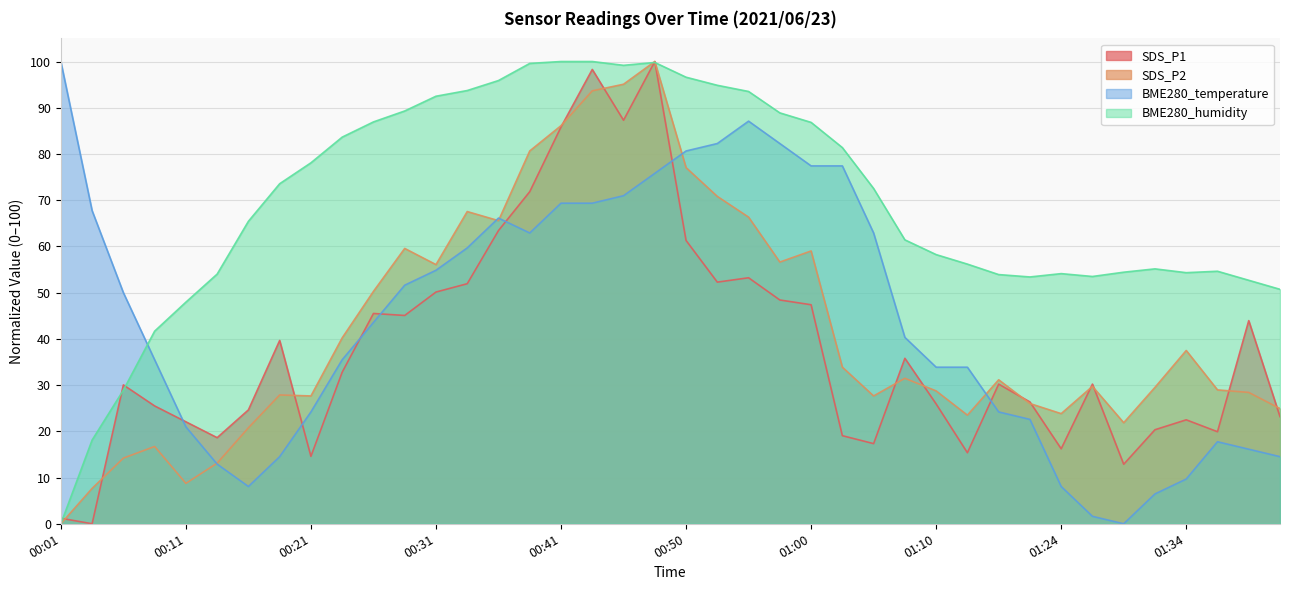

What is the value of the SDS_P1 point at the 8th from the left?

39.7